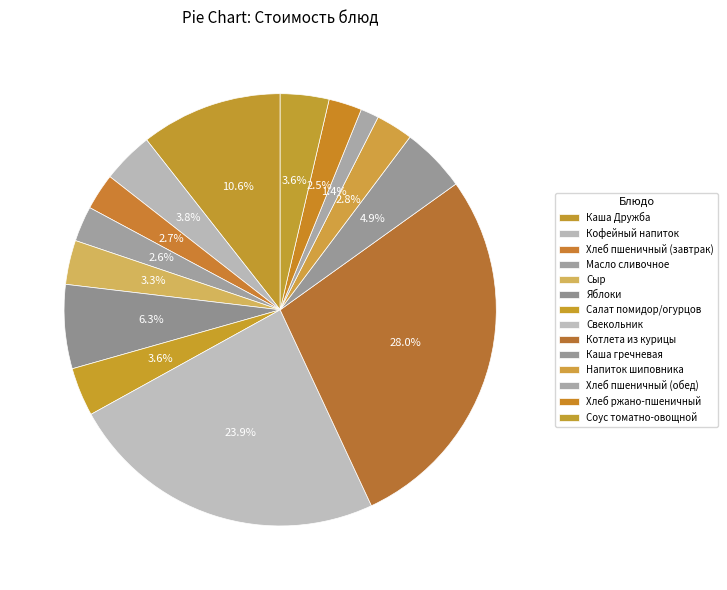

Is there any slice that represents more than half of the pie?

No